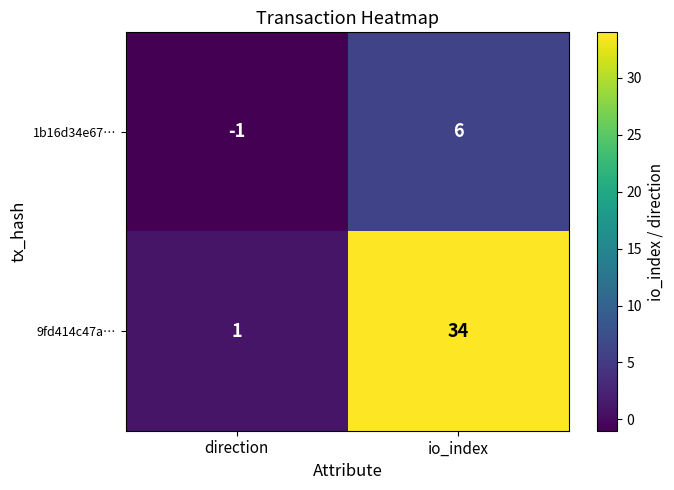

The value of 9fd414c47a… at direction is 1. True or false?

True